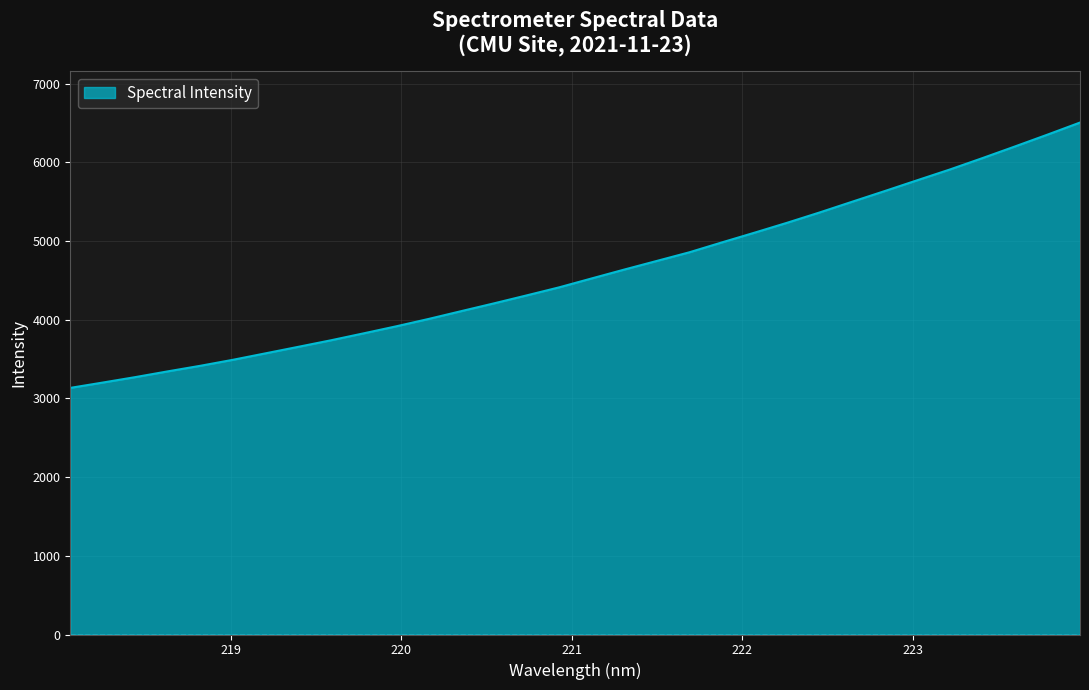

What is the minimum value shown in the chart?

3133.6